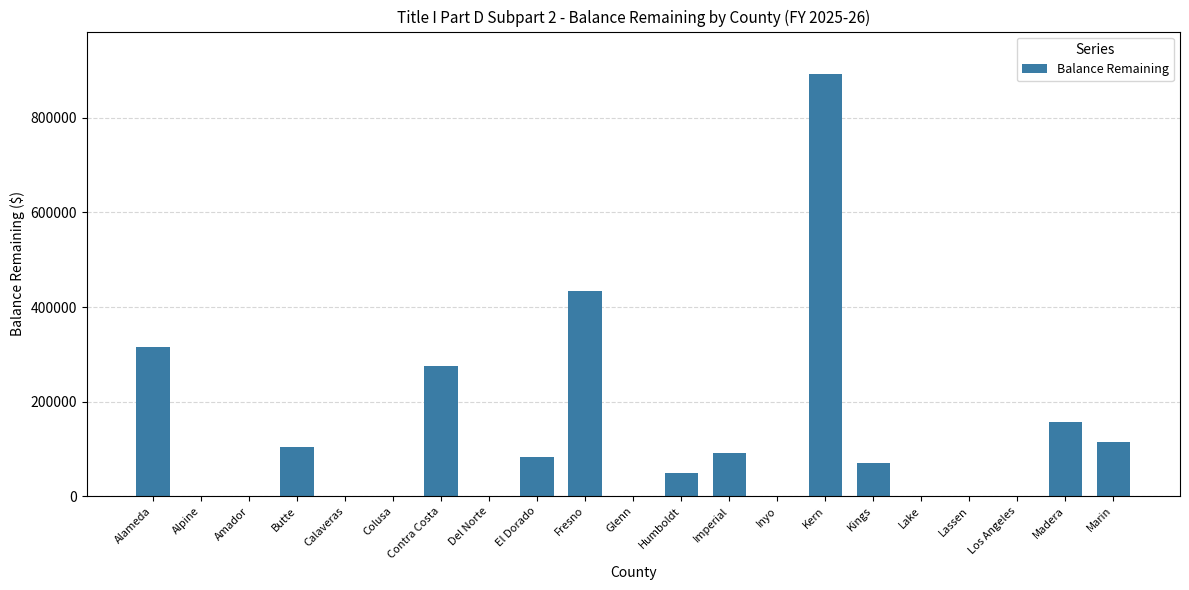

Is it true that the value at Butte is 45458?

False